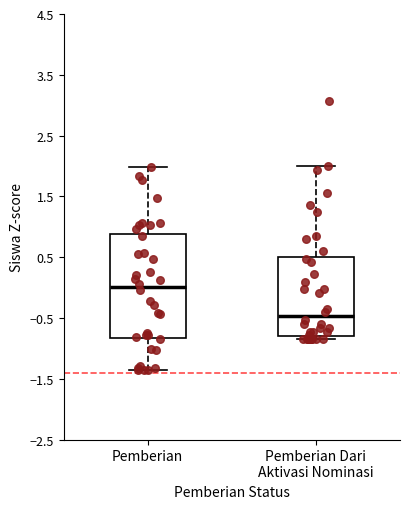

Reading left to right, read every box against the y-axis: the position of its median line, the range the box covers, and the ends of its whiskers. The values are not printed on the chart, so give them approximately, as read against the axis.

Pemberian: median 0.0, box -0.8 to 0.9, whiskers -1.4 to 2.0
Pemberian Dari Aktivasi Nominasi: median -0.5, box -0.8 to 0.5, whiskers -0.9 to 2.0